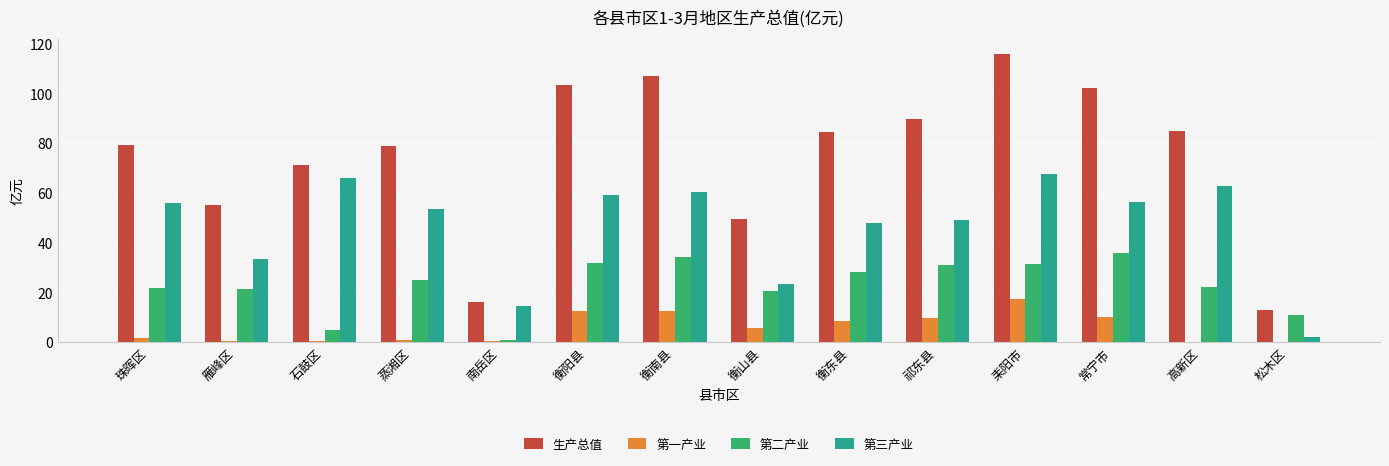

True or false: 第一产业 has a value of 0.5 at 石鼓区.

True